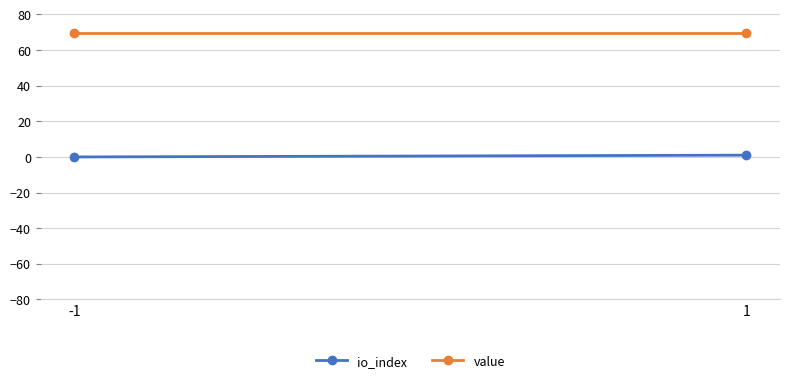

Reading left to right, list all the values displayed in this chart.

io_index: -1=0.0	1=1.0
value: -1=69.8	1=69.8